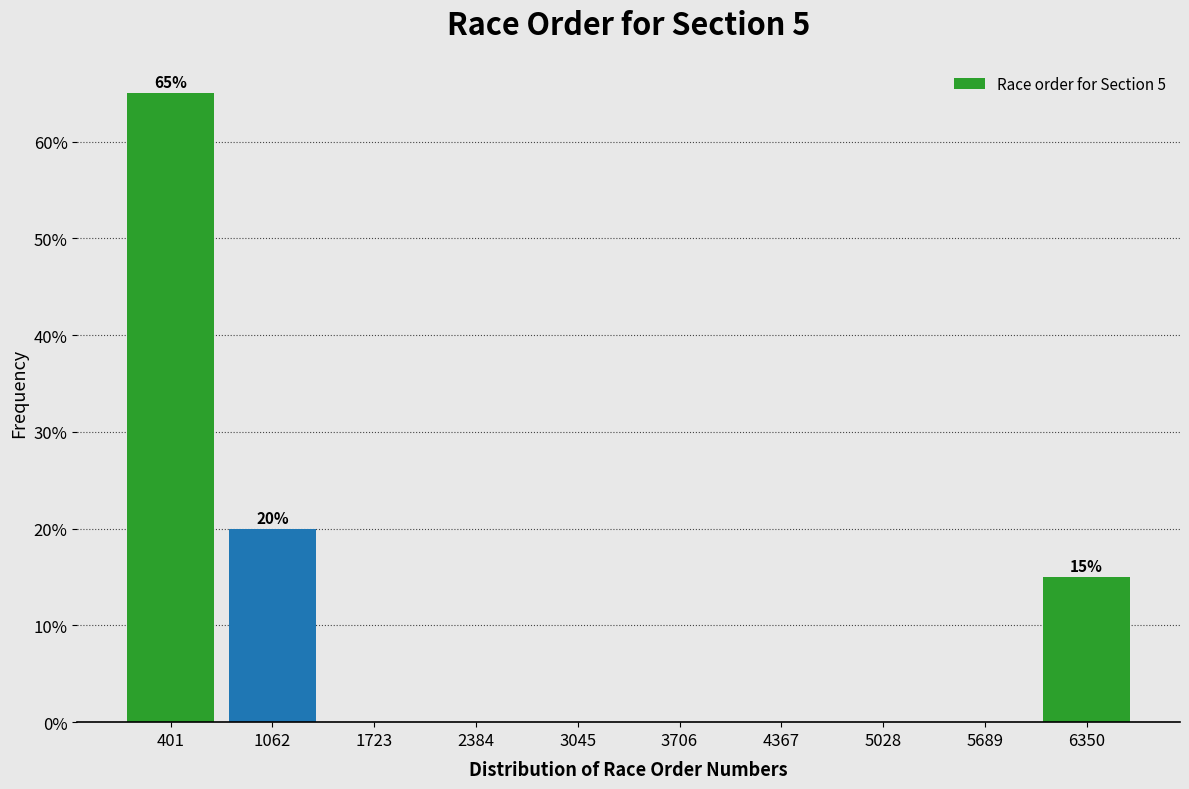

Which range on the x-axis has the tallest bar?

100 to 700